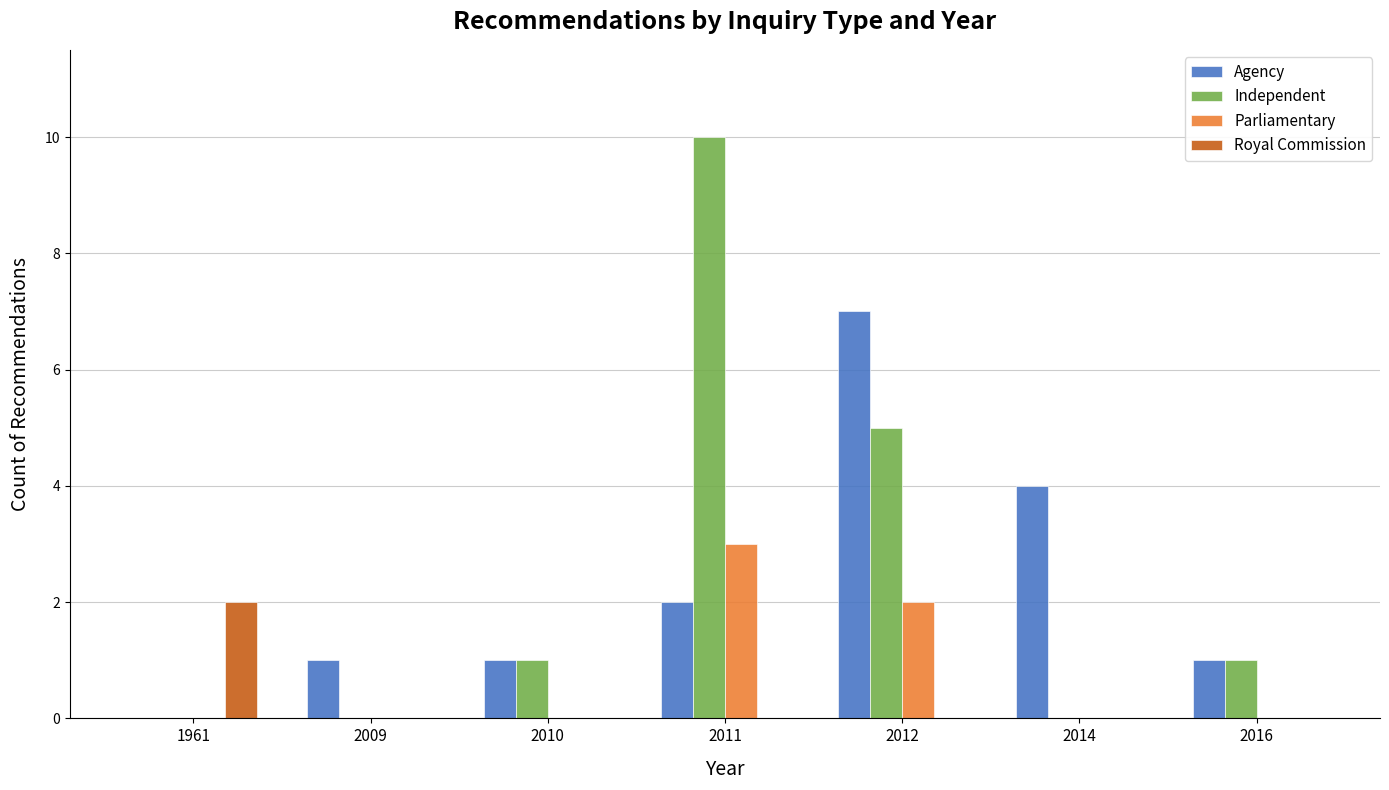

What is the maximum value for Agency?

7